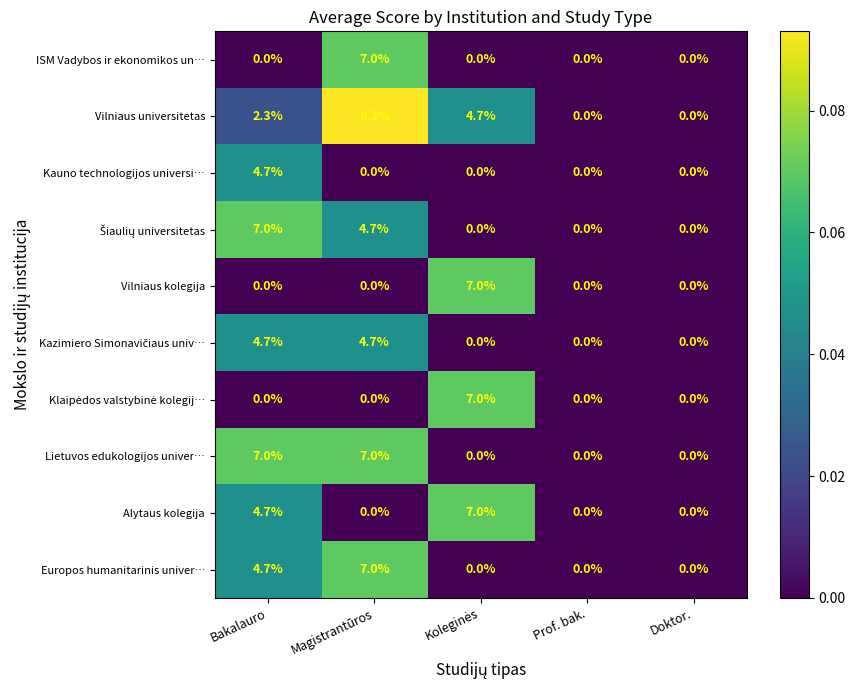

Where is Europos humanitarinis univer… nearest to the value 3?

Bakalauro